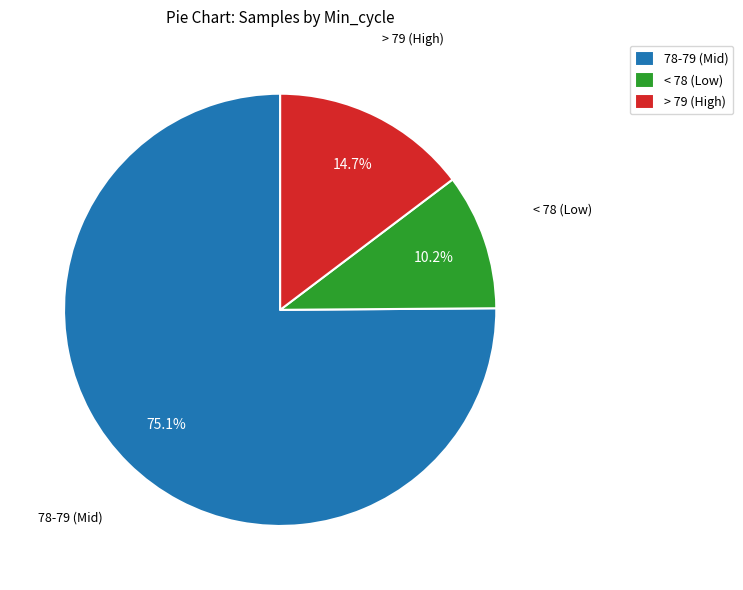

Rank the categories by value from highest to lowest.

78-79 (Mid), > 79 (High), < 78 (Low)